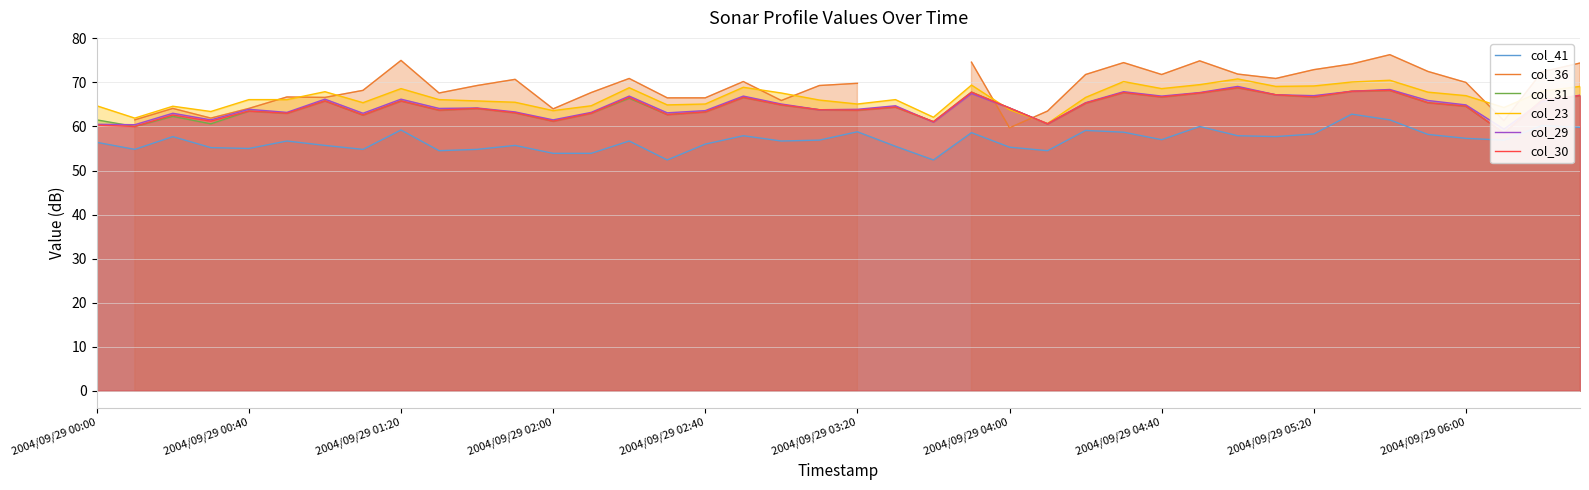

Does the chart display data point markers on the line(s)?

No